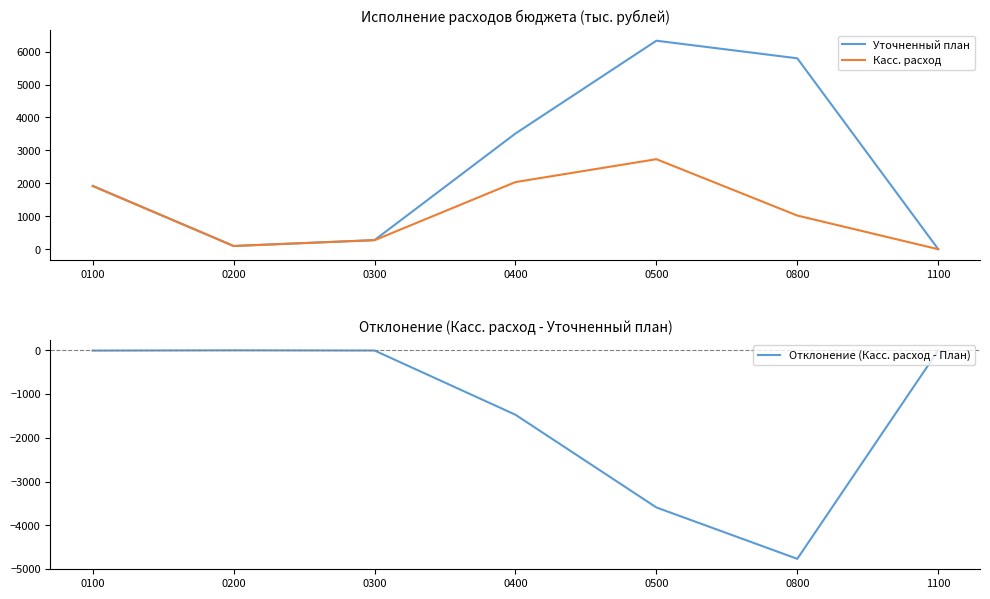

Does the chart have visible grid lines?

No